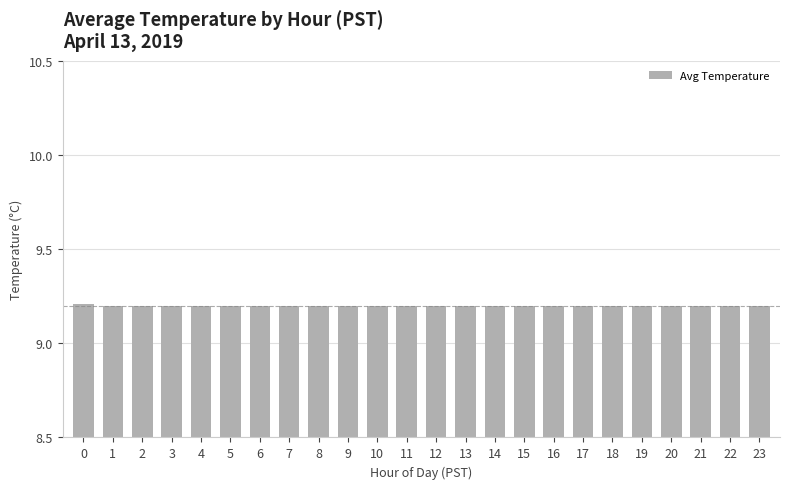

Reading right to left, list all the values displayed in this chart.

9.2	9.2	9.2	9.2	9.2	9.2	9.2	9.2	9.2	9.2	9.2	9.2	9.2	9.2	9.2	9.2	9.2	9.2	9.2	9.2	9.2	9.2	9.2	9.2